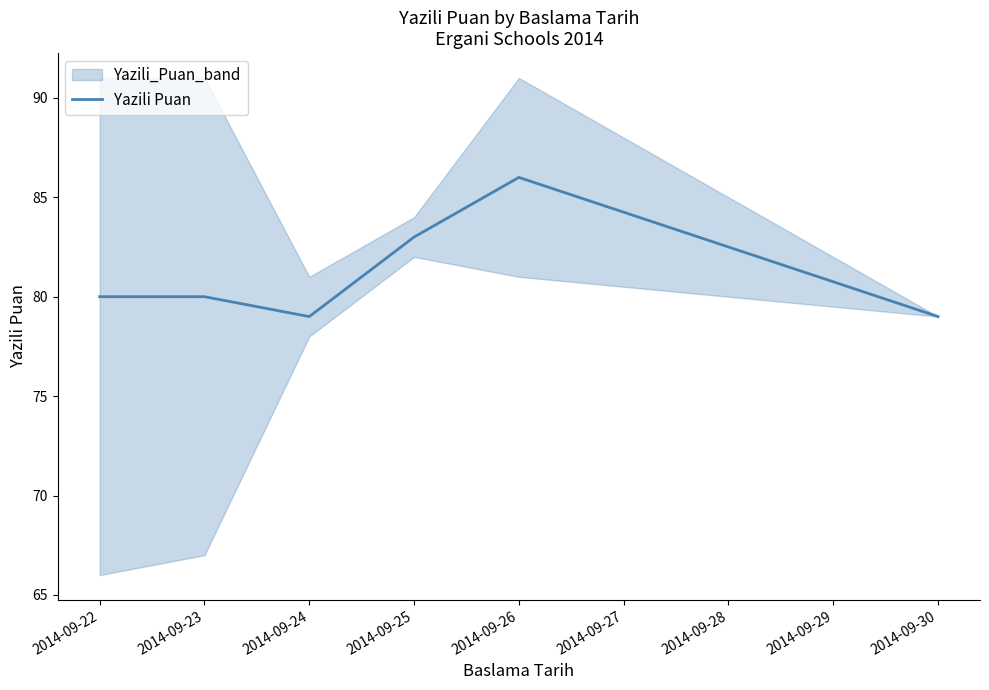

Is it true that the value at 2014-09-26 is 86?

True